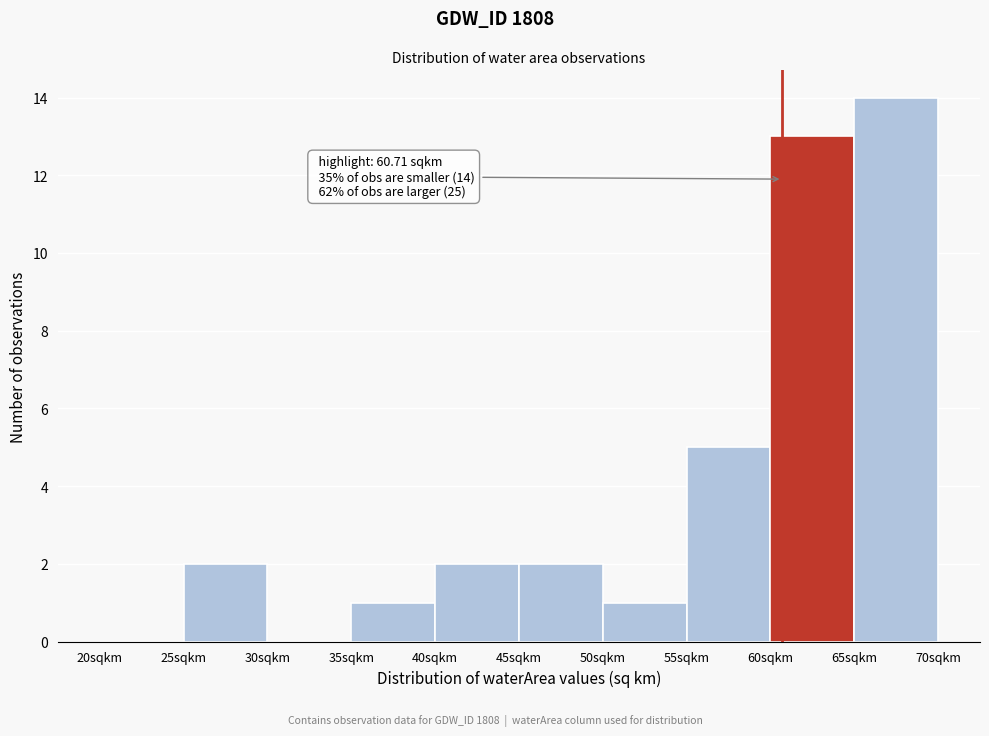

Over which range of the x-axis is the bar tallest?

65 to 70